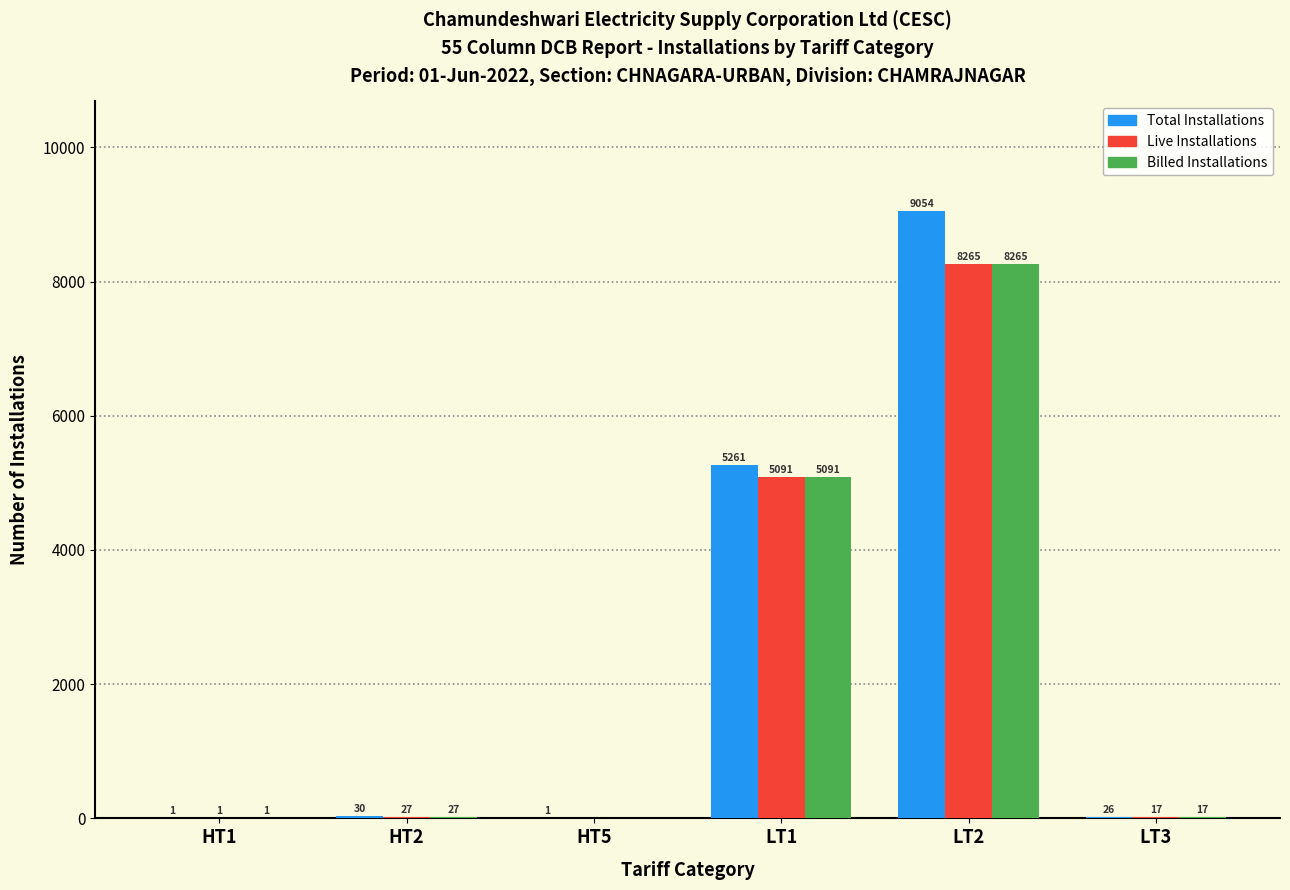

Reading left to right, extract all data points from this chart.

Total Installations: 1	30	1	5261	9054	26
Live Installations: 1	27	0	5091	8265	17
Billed Installations: 1	27	0	5091	8265	17